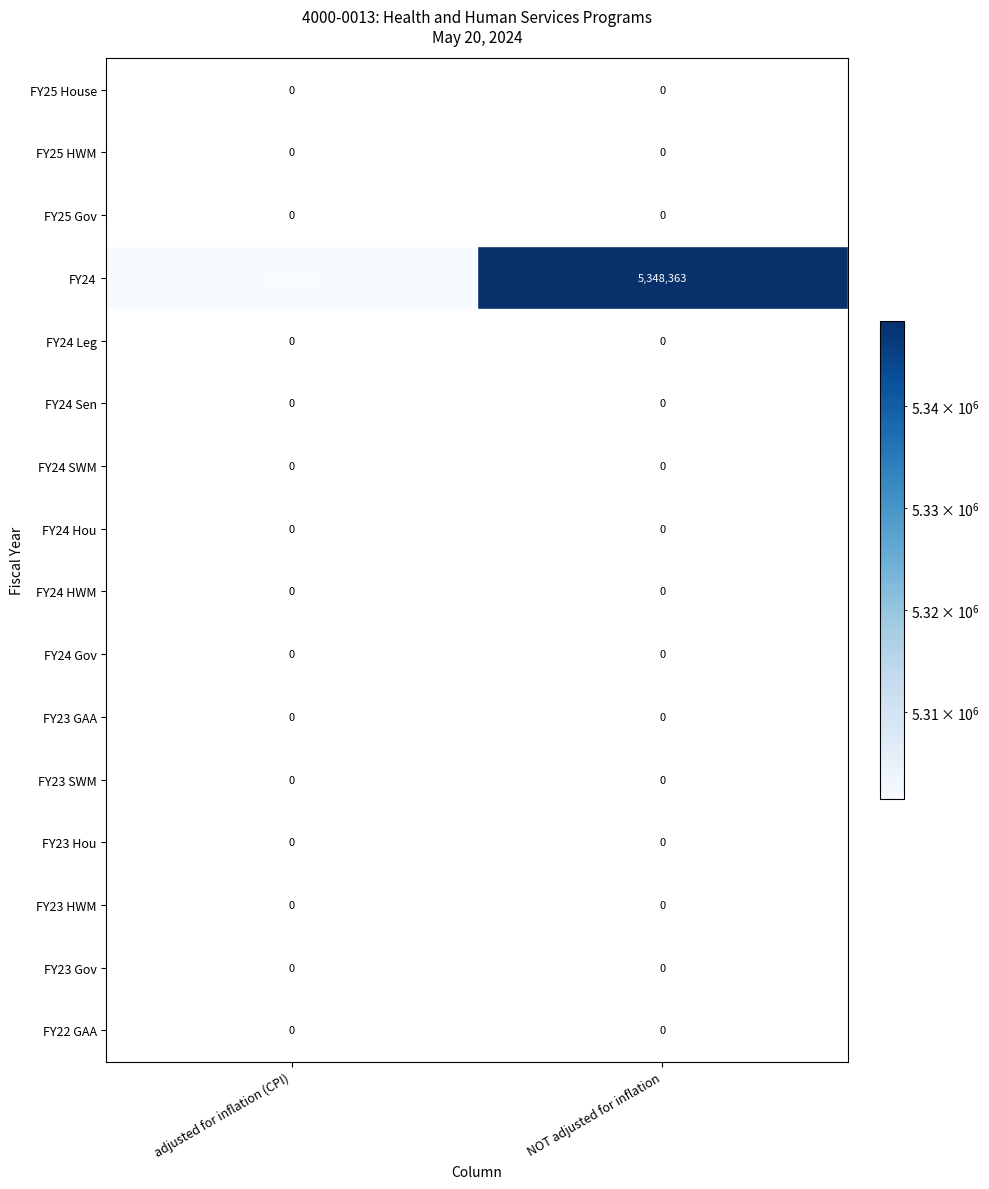

What is the average value of the FY24 series?

5324930